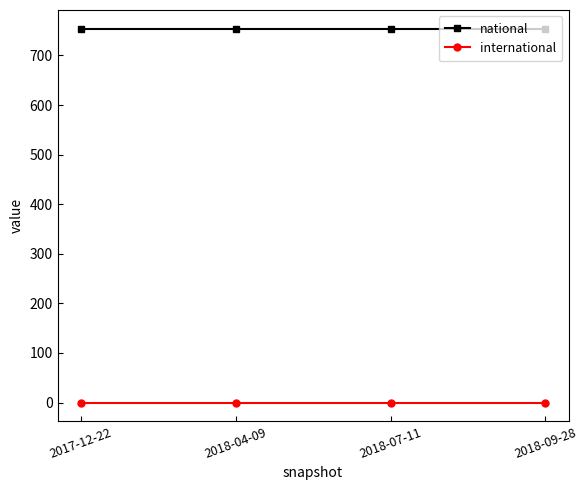

Rank the series by their average value, from lowest to highest.

international, national